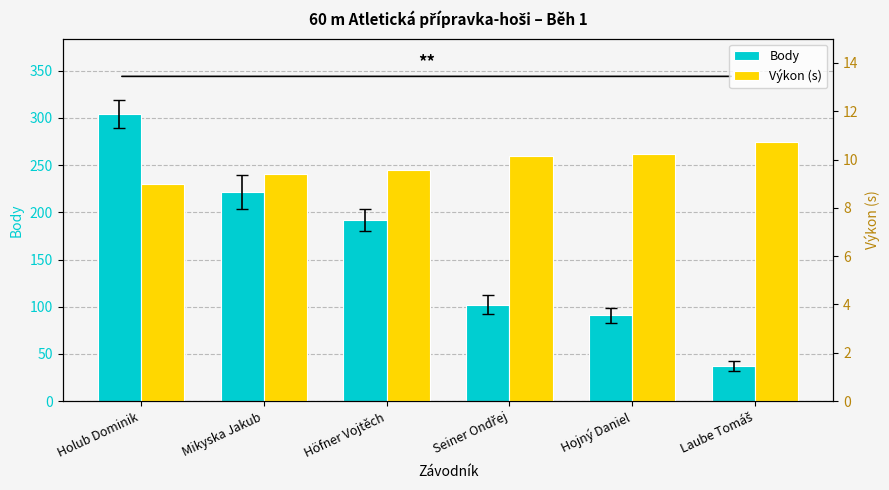

At which category is the sum across all series the highest?

Holub Dominik